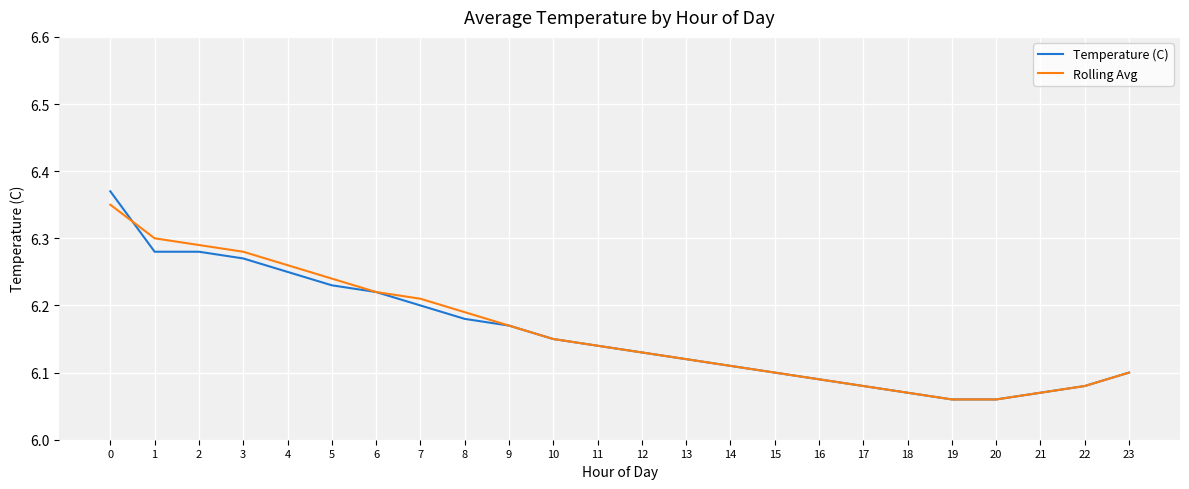

Does the chart have visible grid lines?

Yes